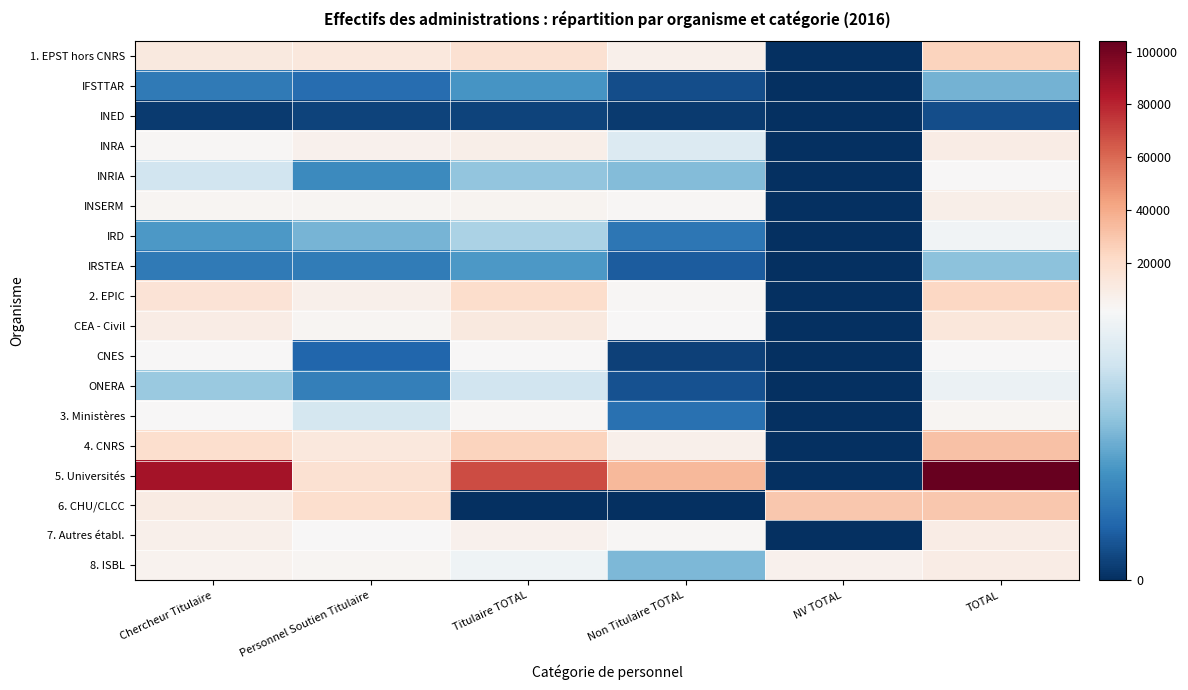

What is the difference between the highest and lowest values at TOTAL?

103695